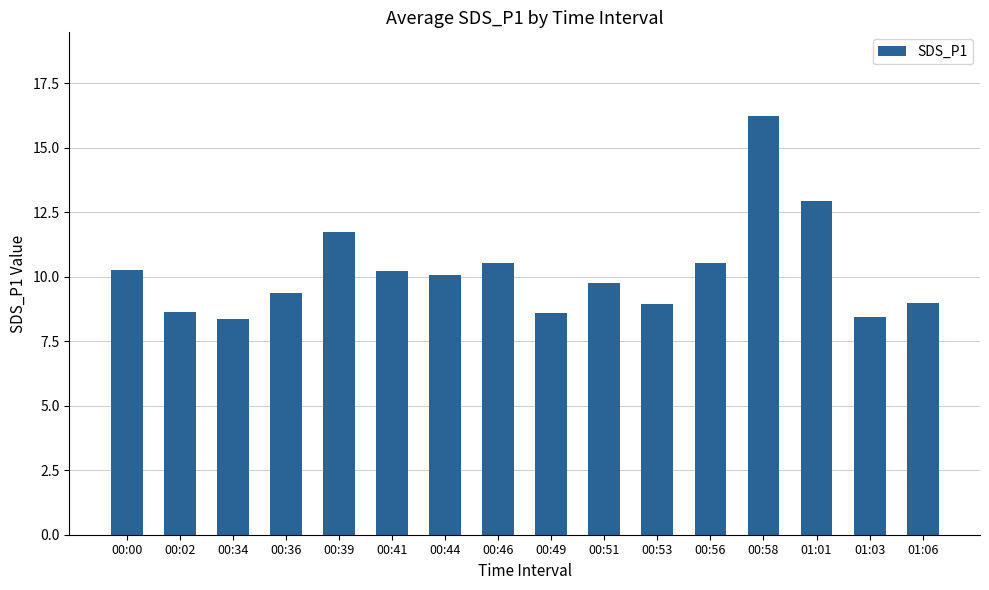

Count the number of categories in the chart.

16